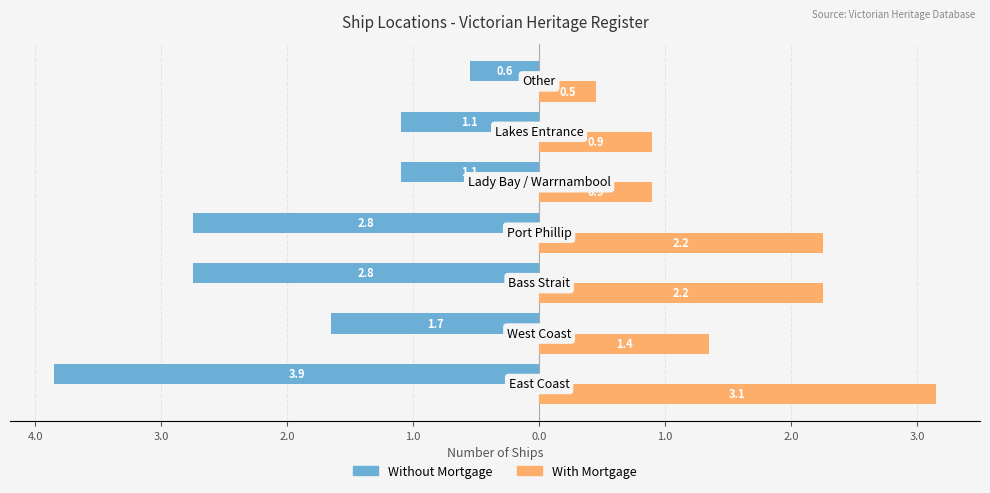

Reading left to right, extract all data points from this chart.

Without Mortgage: -3.9	-1.7	-2.8	-2.8	-1.1	-1.1	-0.6
With Mortgage: 3.1	1.4	2.2	2.2	0.9	0.9	0.5